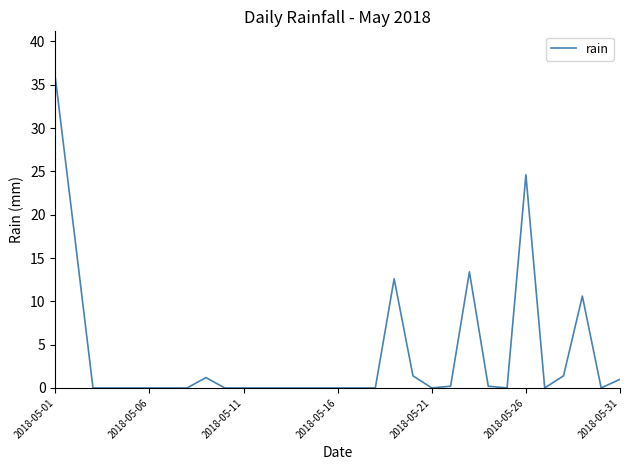

Reading right to left, transcribe all the data shown in this chart.

1.0	0.0	10.6	1.4	0.0	24.6	0.0	0.2	13.4	0.2	0.0	1.4	12.6	0.0	0.0	0.0	0.0	0.0	0.0	0.0	0.0	0.0	1.2	0.0	0.0	0.0	0.0	0.0	0.0	18.0	35.8